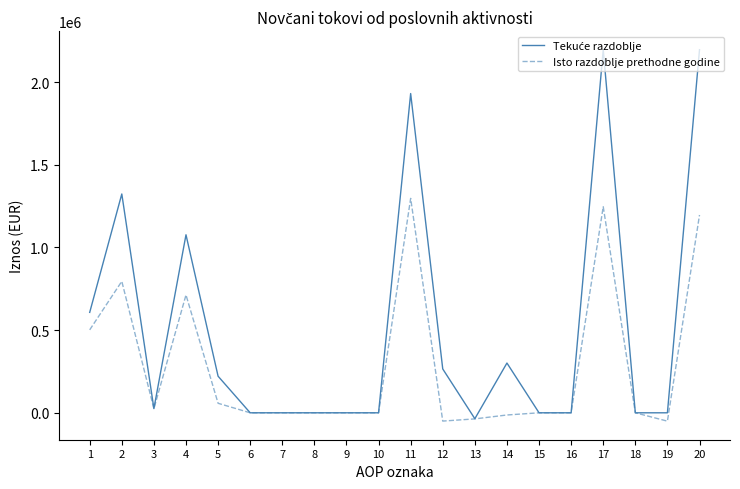

What is the total value across all series at 4?

1789088.8